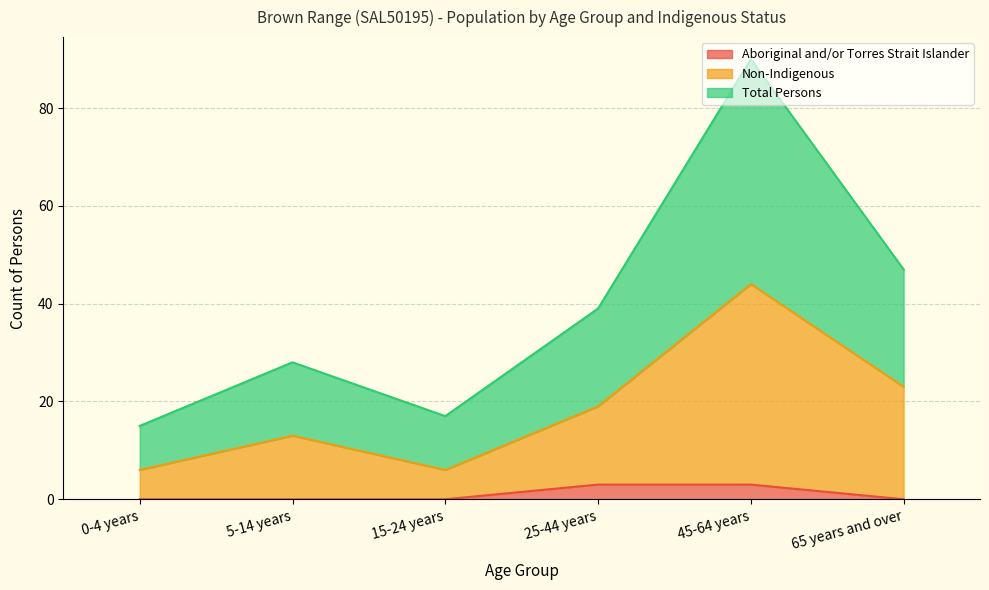

True or false: Aboriginal and/or Torres Strait Islander and Non-Indigenous intersect in this chart.

False